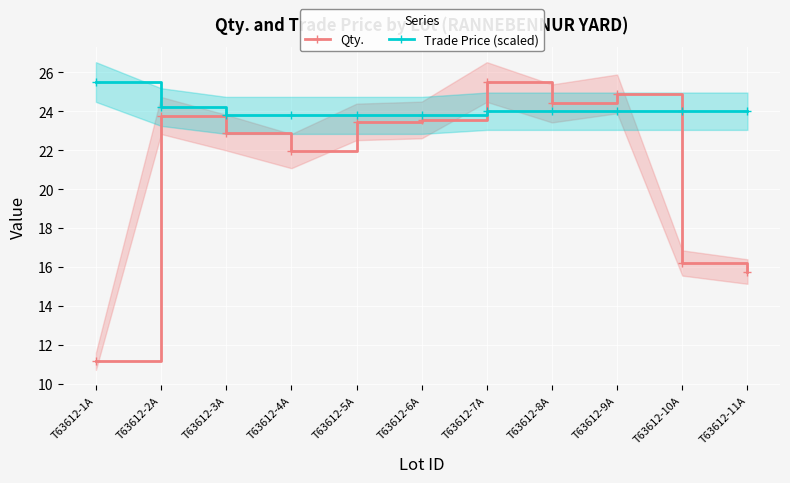

How many data points in Qty. are above 23?

6